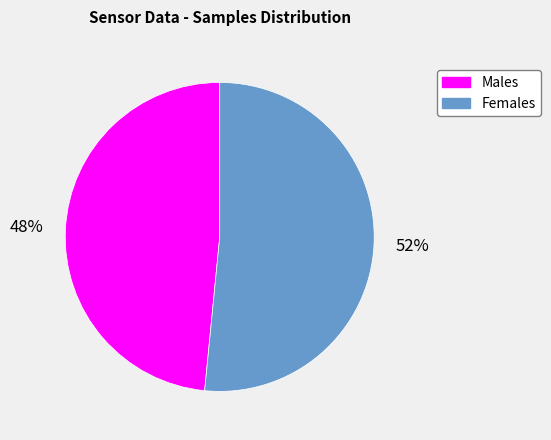

Does any single category account for the majority?

Yes